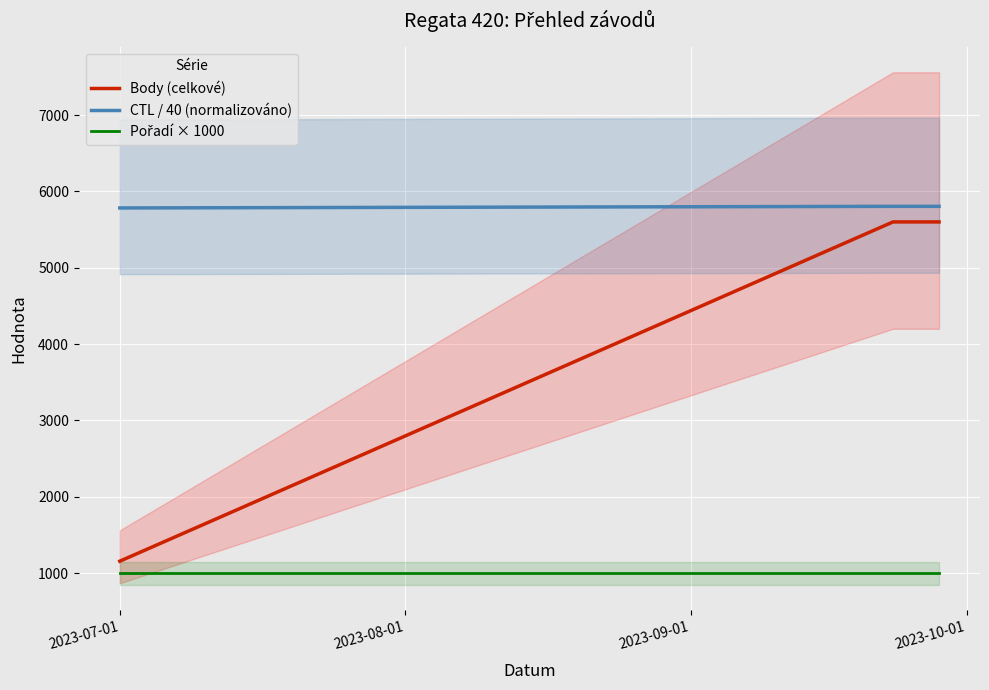

Which series changed the most between 2023-07-01 and 2023-09-01?

Body (celkové)